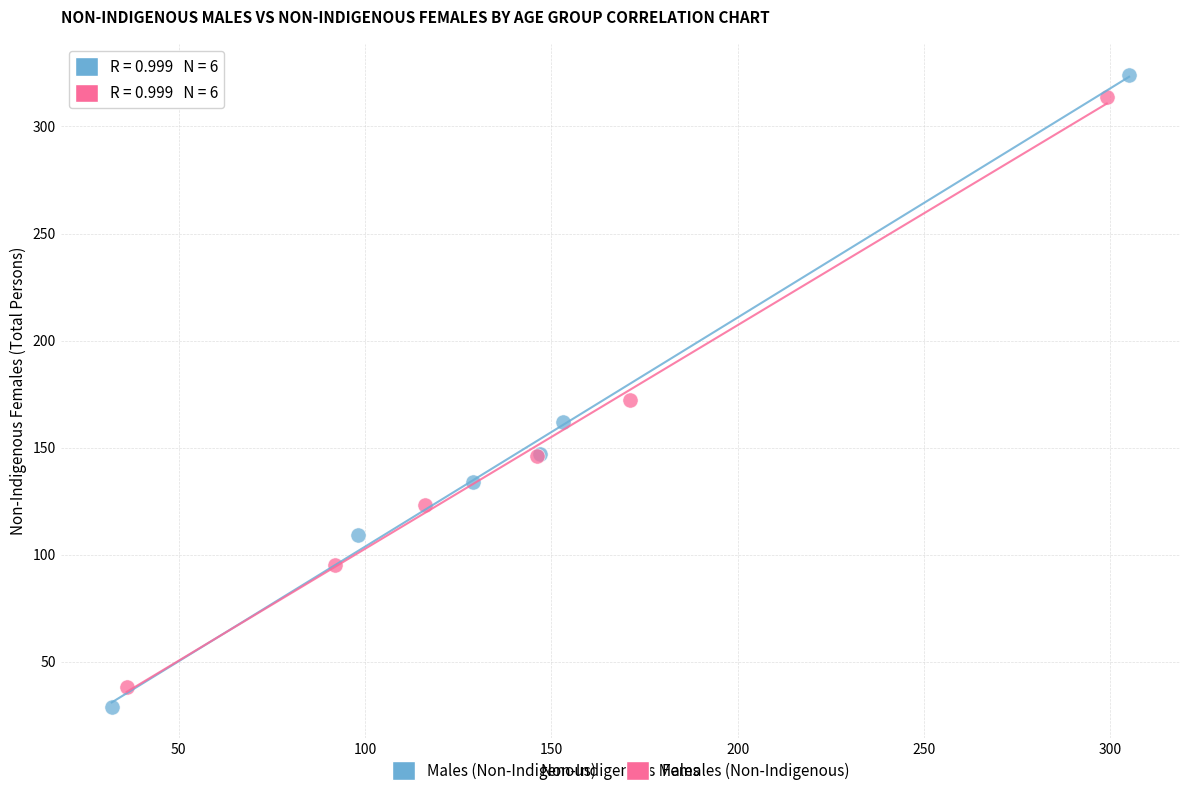

Which series has the widest spread of Y values?

Males (Non-Indigenous)